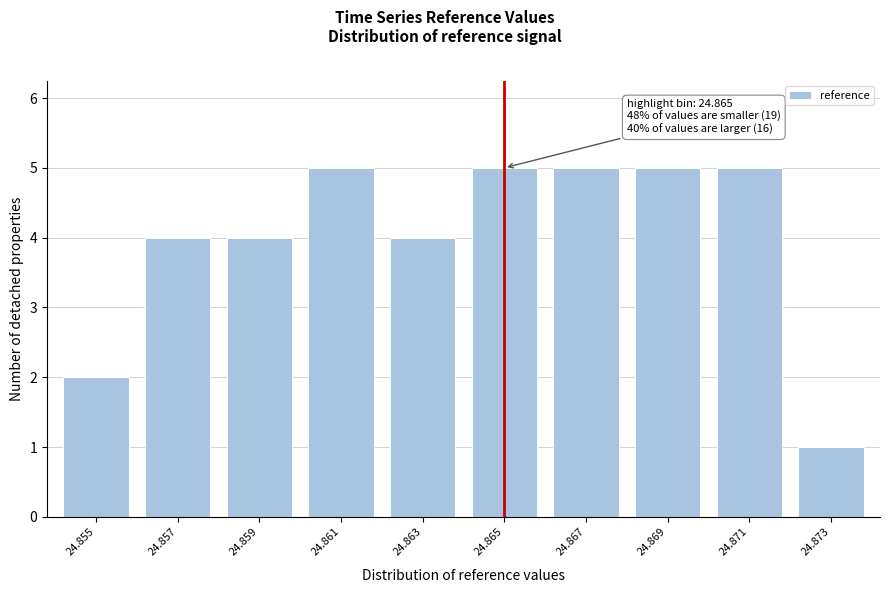

Reading right to left, transcribe all the data shown in this chart.

24.873=1	24.871=5	24.869=5	24.867=5	24.865=5	24.863=4	24.861=5	24.859=4	24.857=4	24.855=2